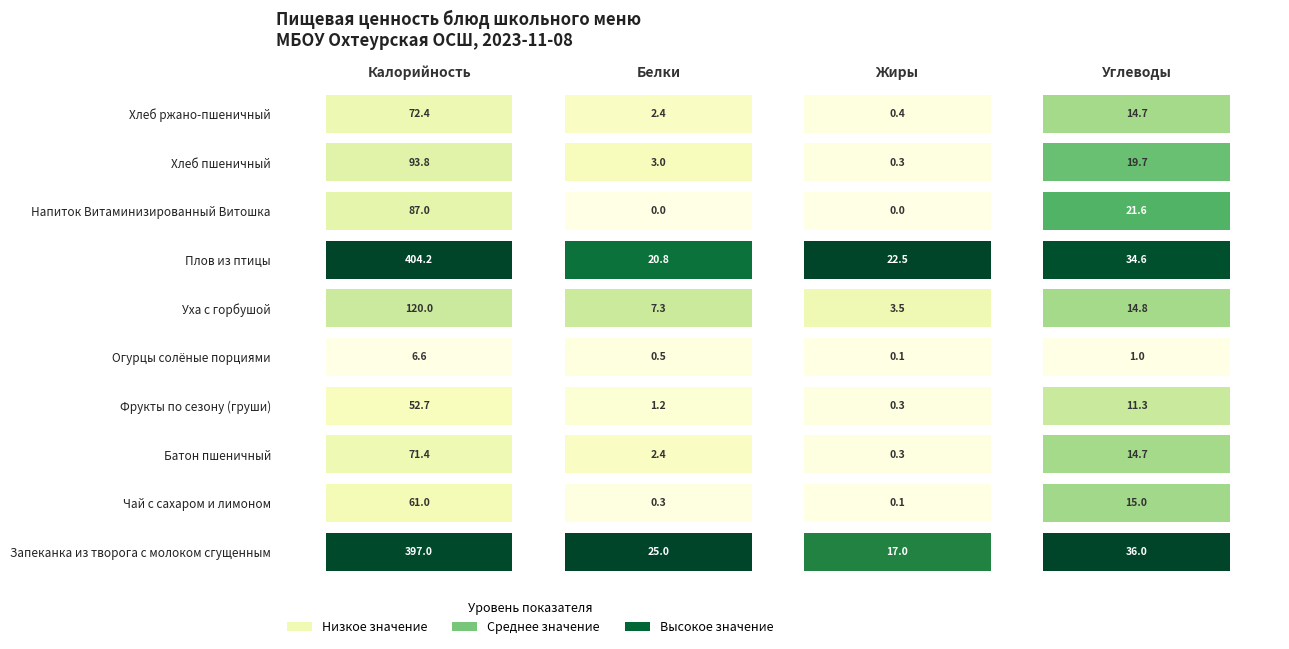

What is the difference between the second highest and minimum values in the Фрукты по сезону (груши) series?

11.0